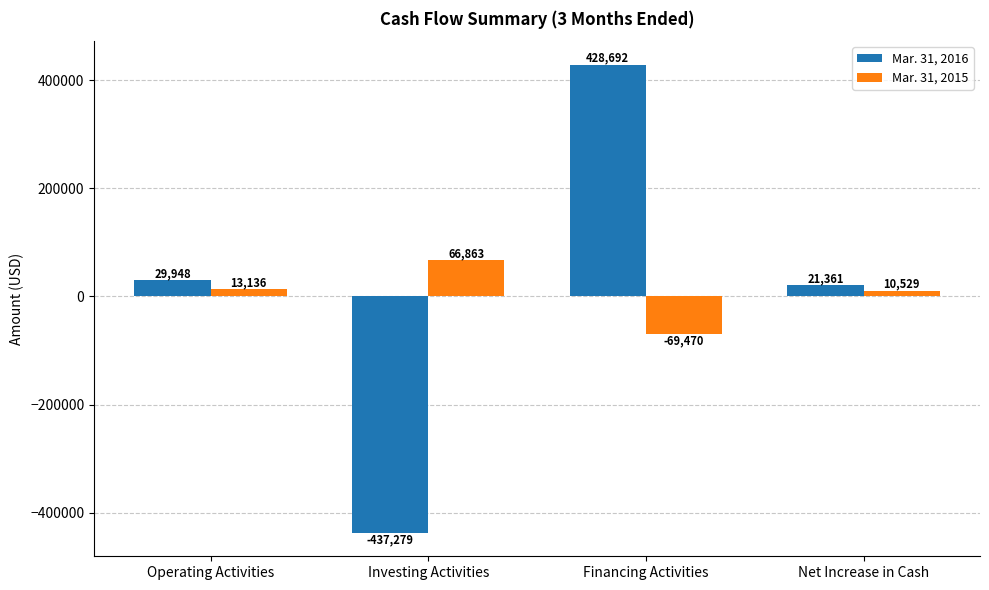

Rank the series by their average value, from lowest to highest.

Mar. 31, 2015, Mar. 31, 2016